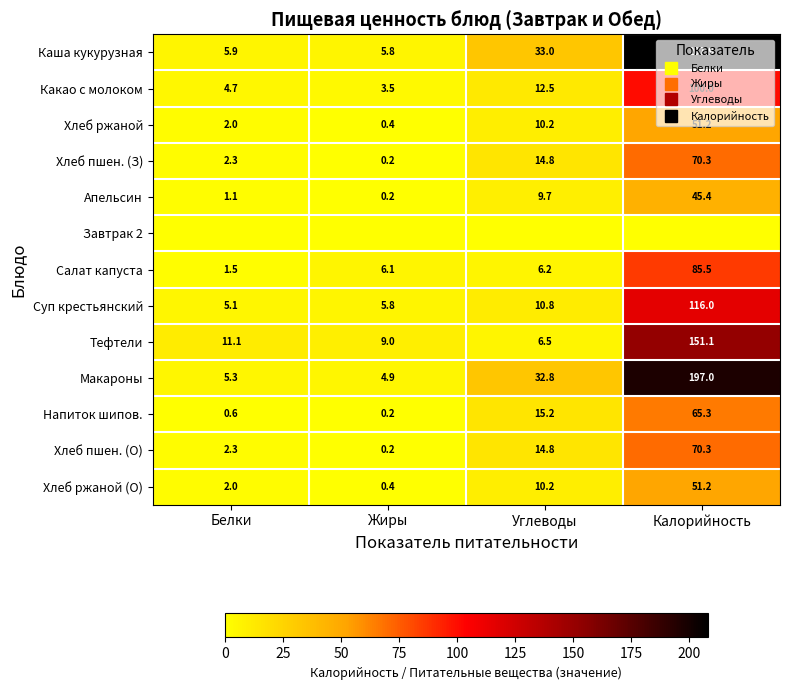

How many data points in Хлеб пшен. (О) are less than 14?

2